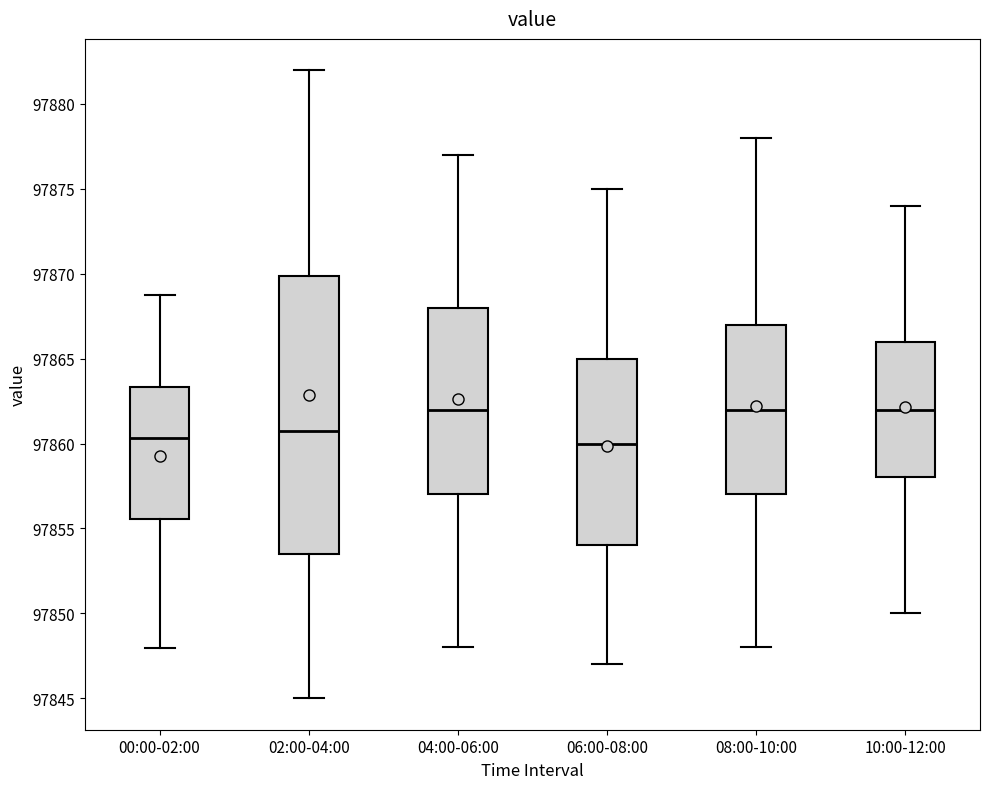

Which box is the tallest, from its lower edge to its upper edge?

02:00-04:00